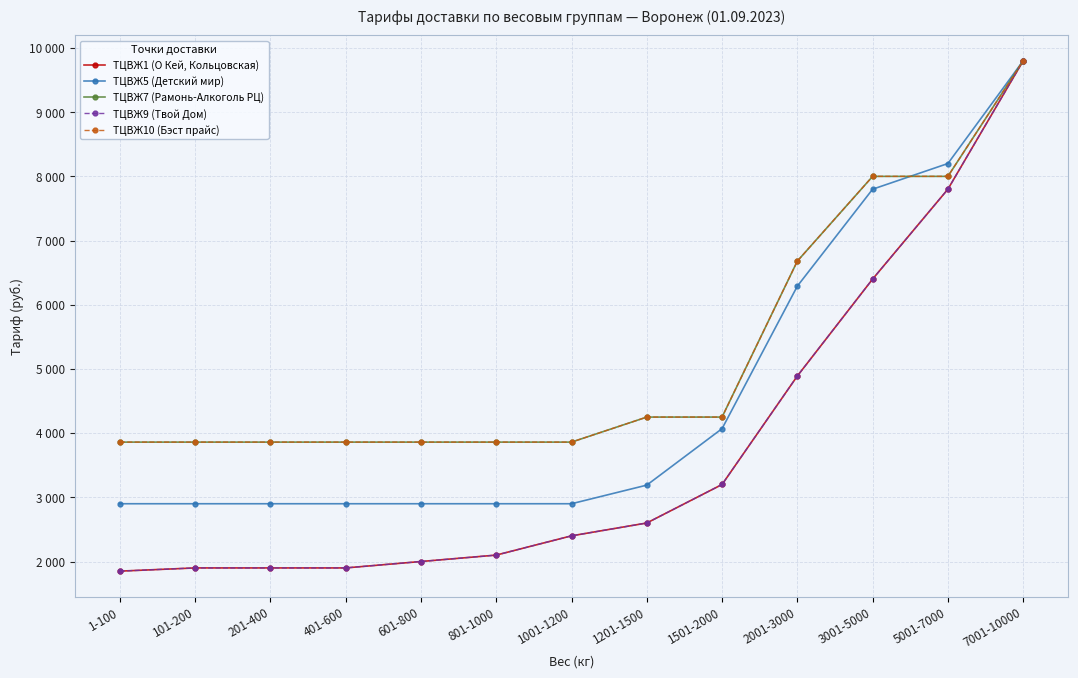

Which series changed the most between 5001-7000 and 7001-10000?

ТЦВЖ1 (О Кей, Кольцовская)